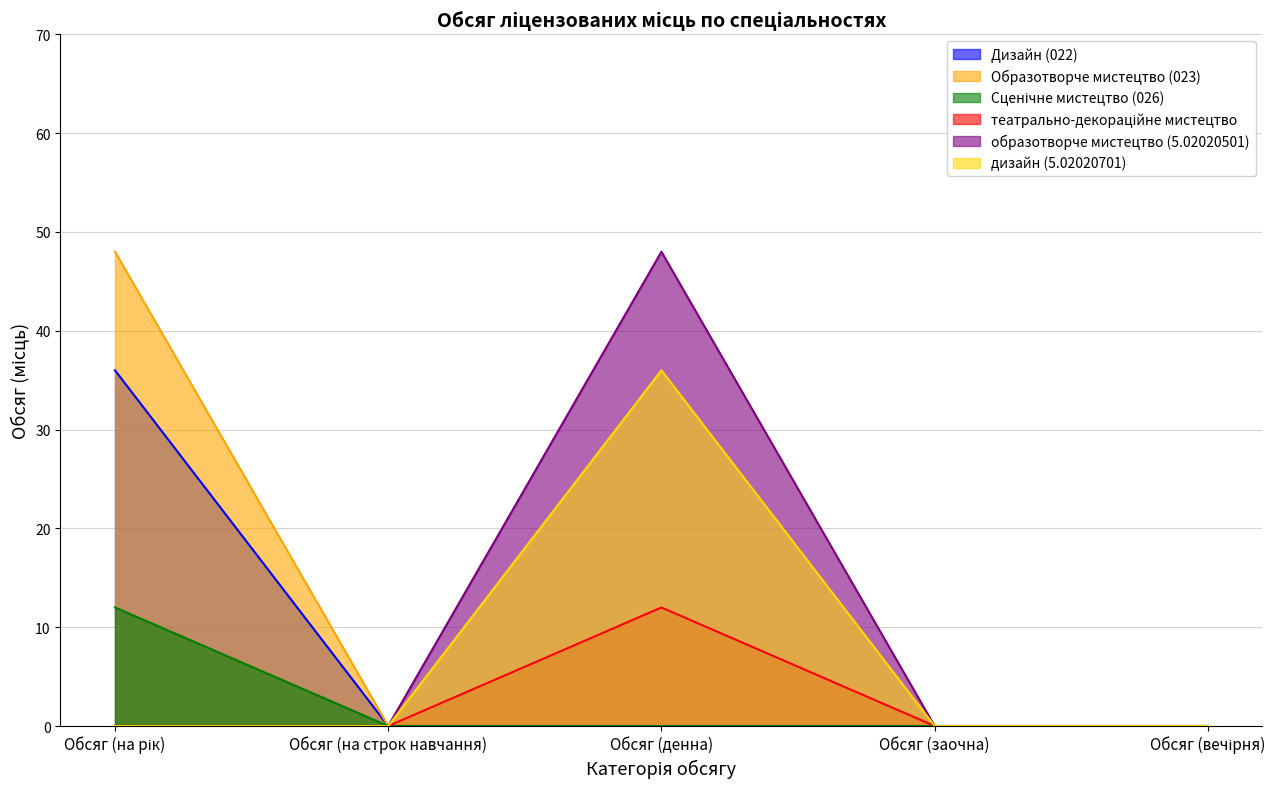

The value of Дизайн (022) at Обсяг (на строк навчання) is 0. True or false?

True